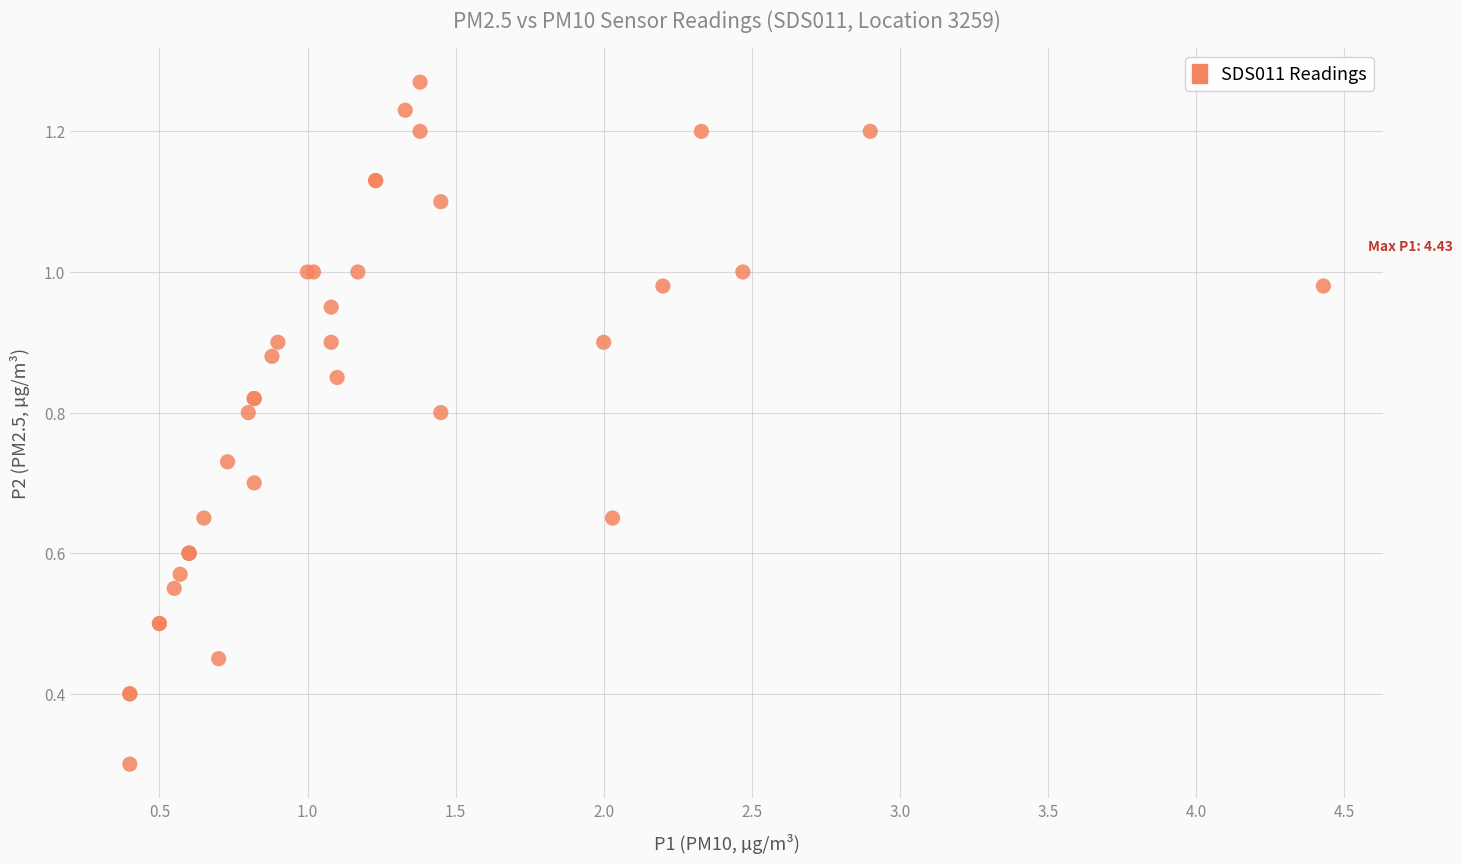

What Y value in the scatter plot is closest to 0?

0.3